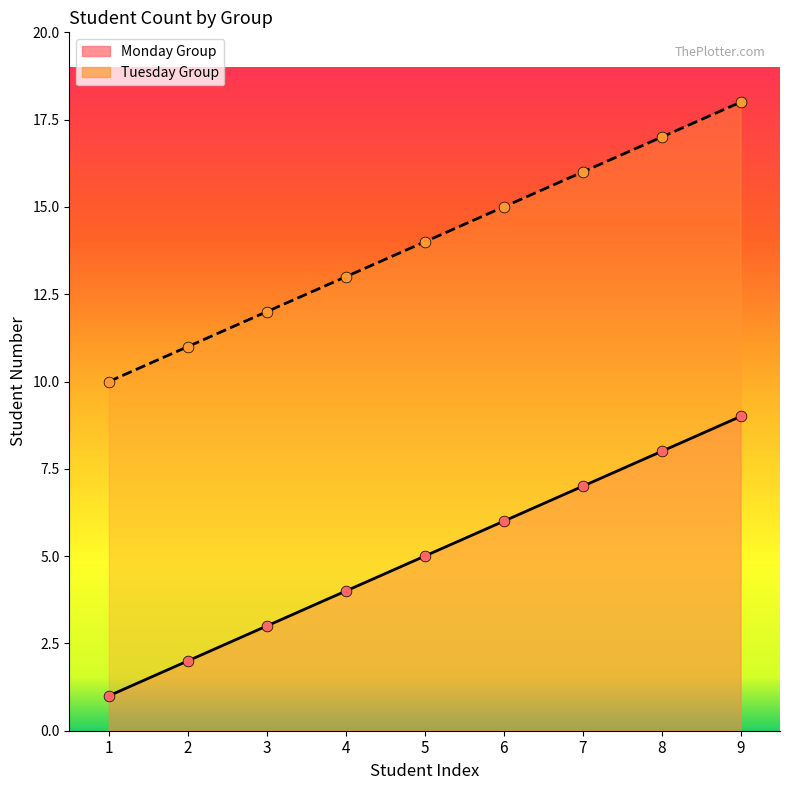

Which series has the largest total across all categories?

Tuesday Group